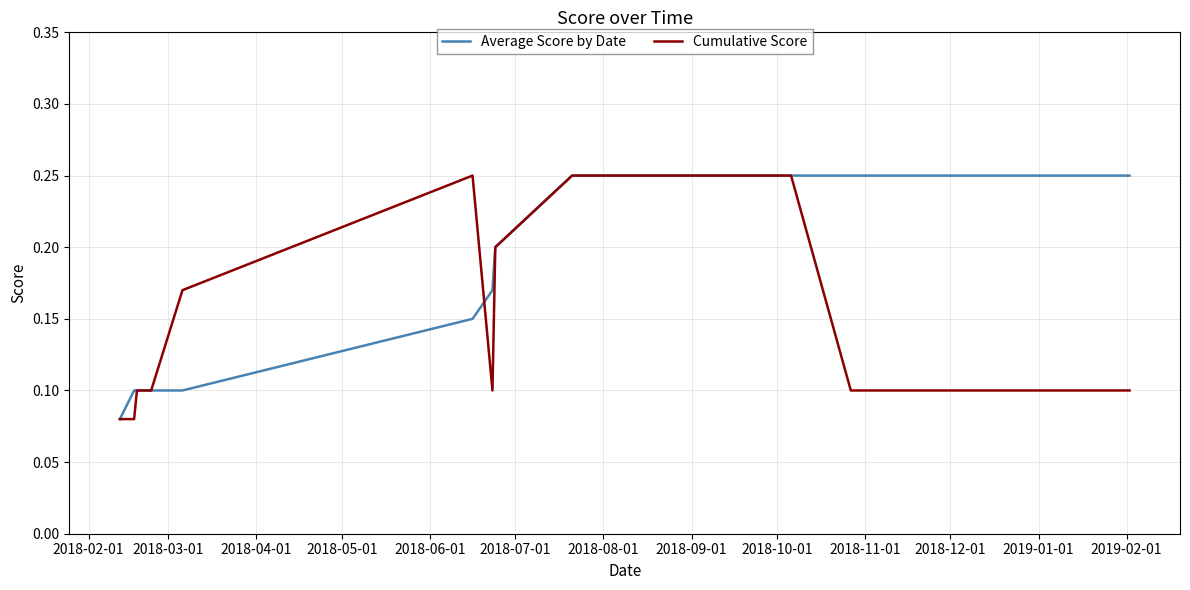

Which series has the largest total across all categories?

Average Score by Date